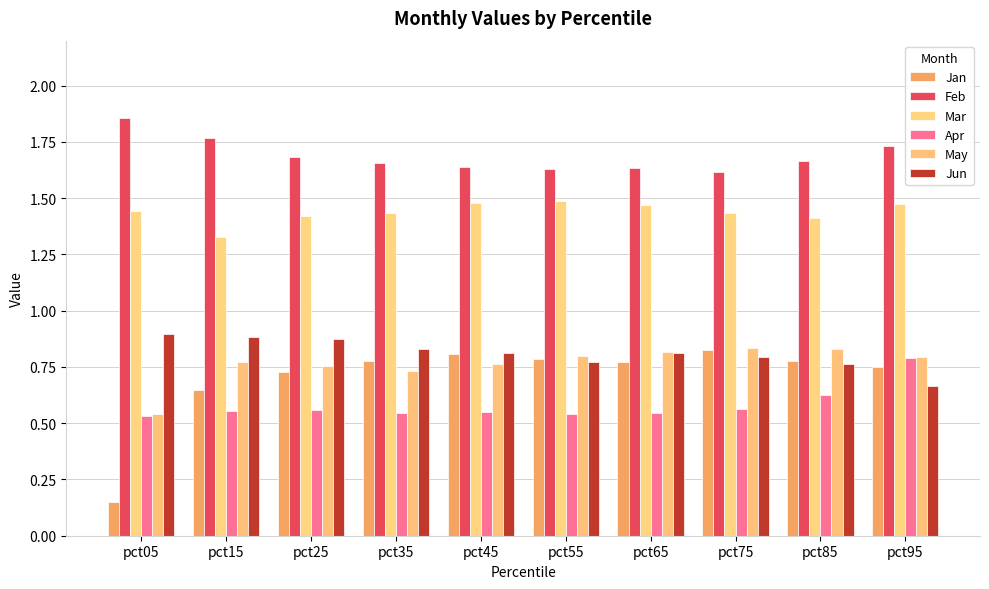

Is it true that May equals 0.4 at pct75?

False